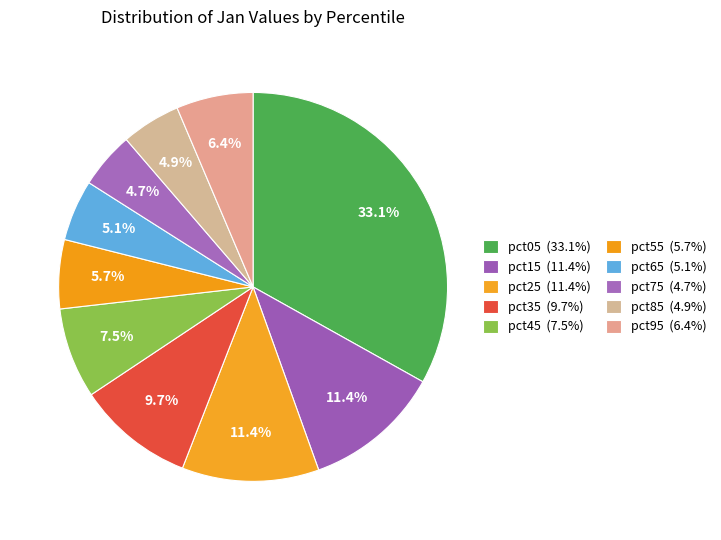

How many slices are in this pie chart?

10